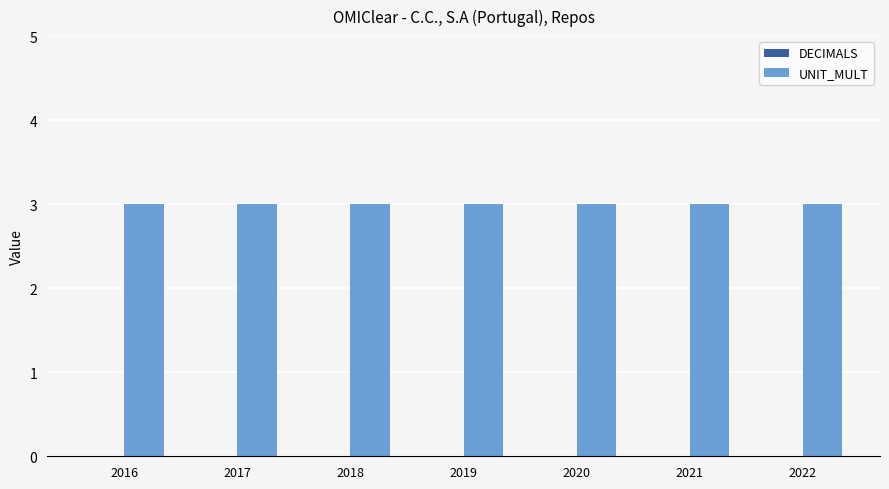

What is the total value across all series at 2017?

3